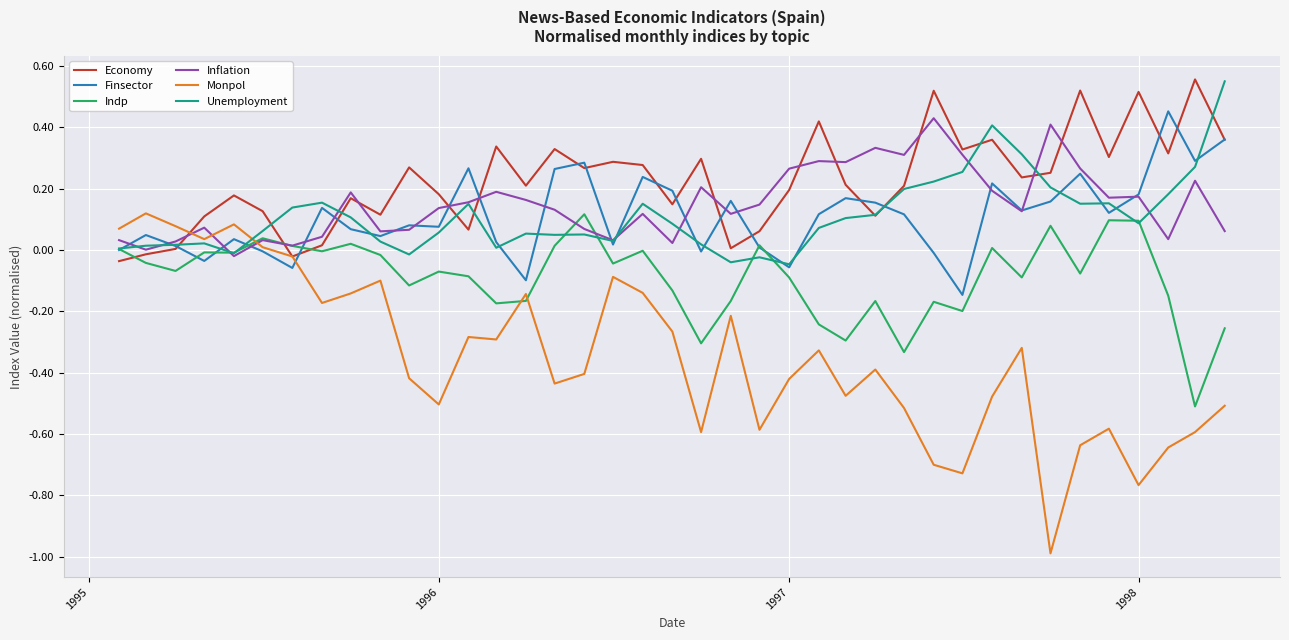

Which series has the largest total across all categories?

Economy